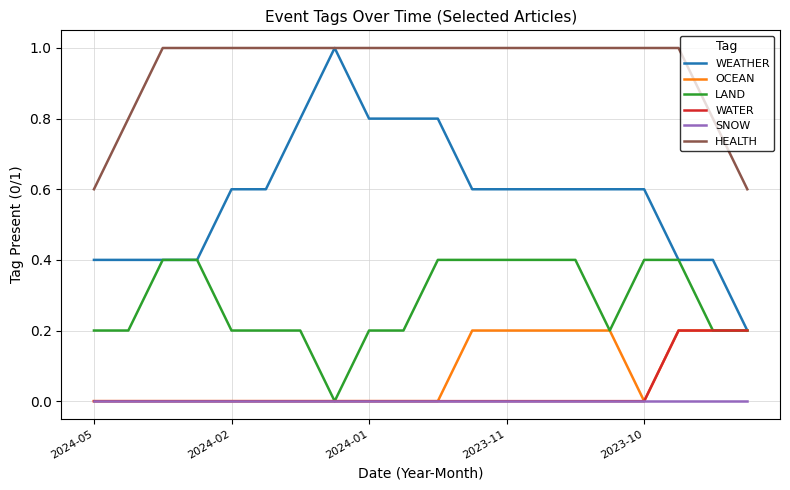

True or false: HEALTH and SNOW cross at least once.

False